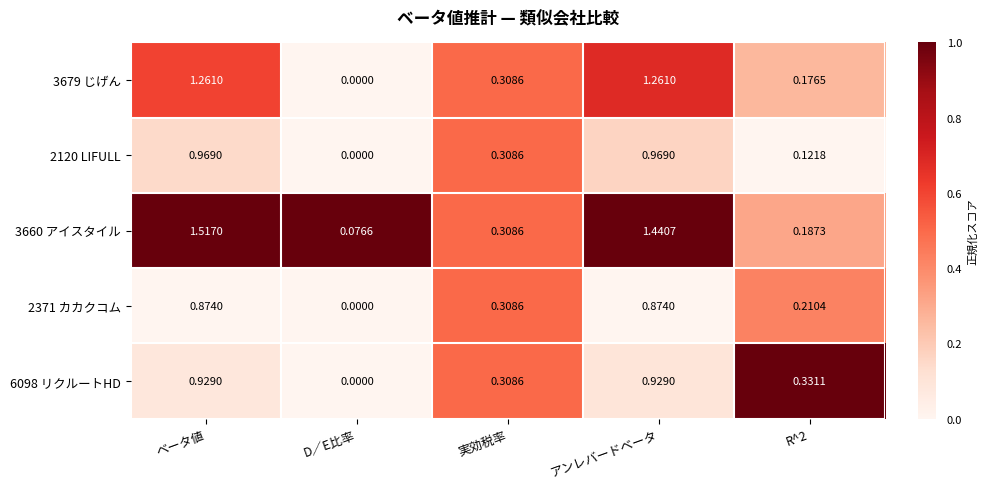

At which label is 3660 アイスタイル closest to 0?

D／E比率